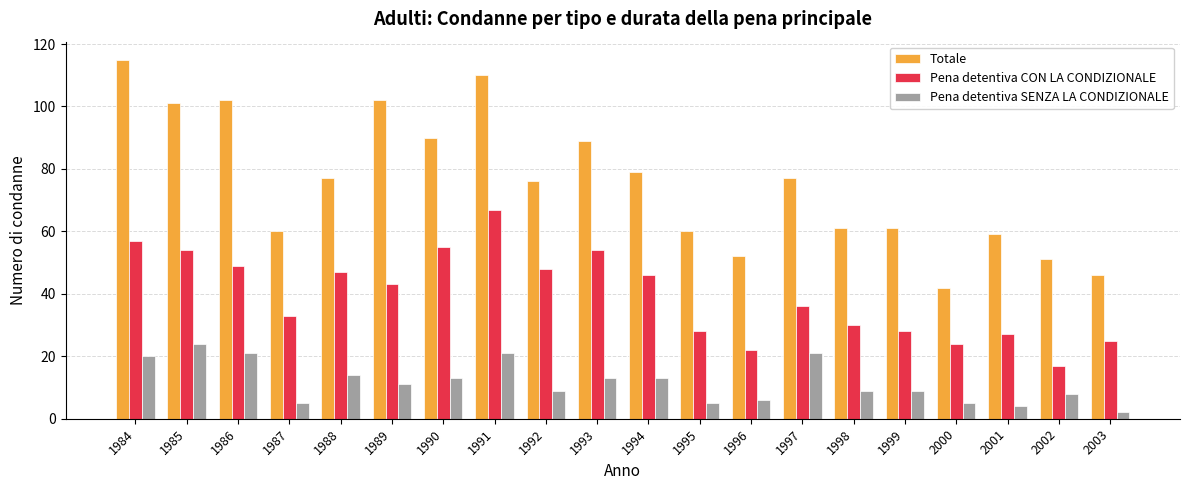

The Pena detentiva CON LA CONDIZIONALE series shows 17 at 2002. True or false?

True